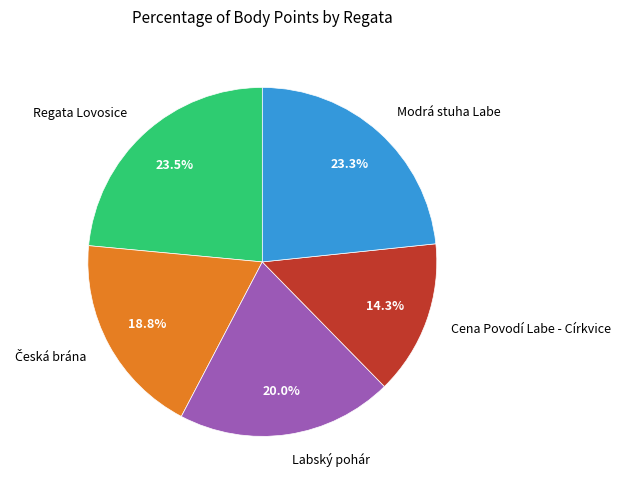

How many segments does this pie chart have?

5